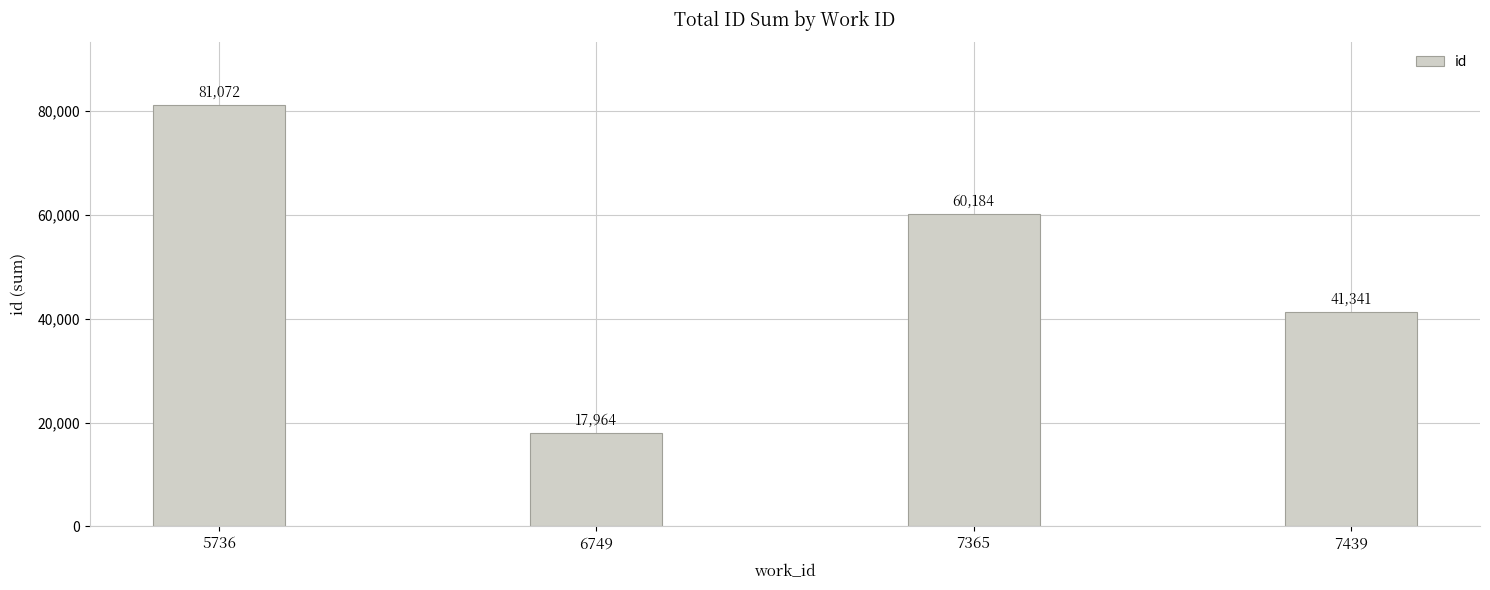

How many values are below 60184?

2